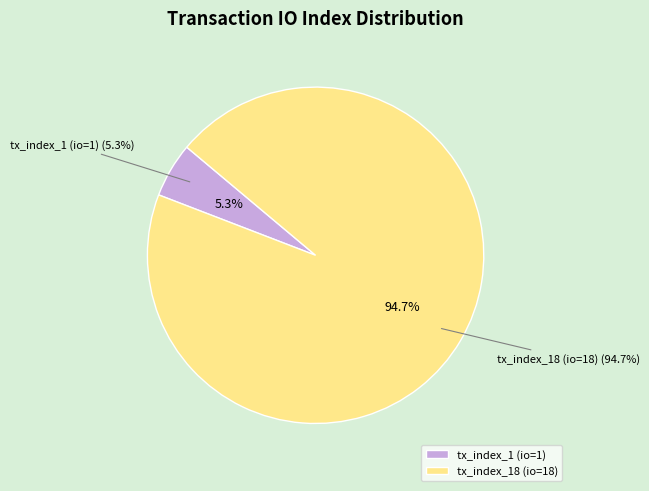

Which category accounts for the majority?

tx_index_18 (io=18)